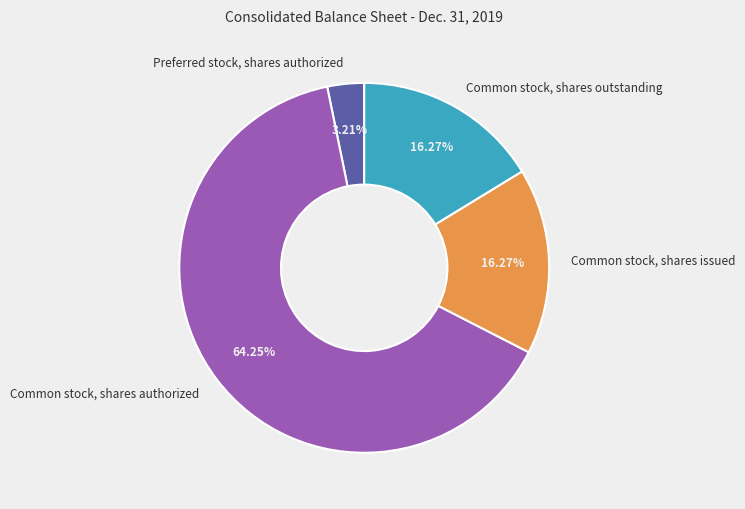

What is the majority slice?

Common stock, shares authorized